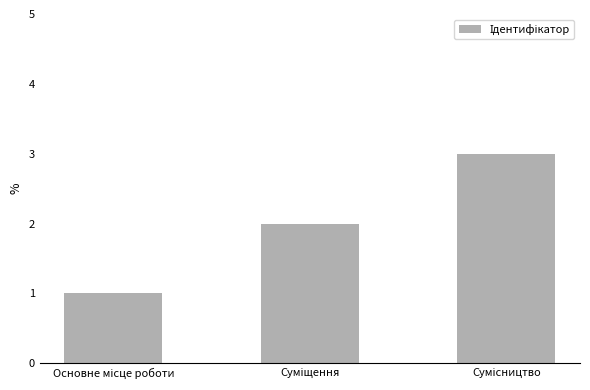

Does the chart contain stacked bars?

No